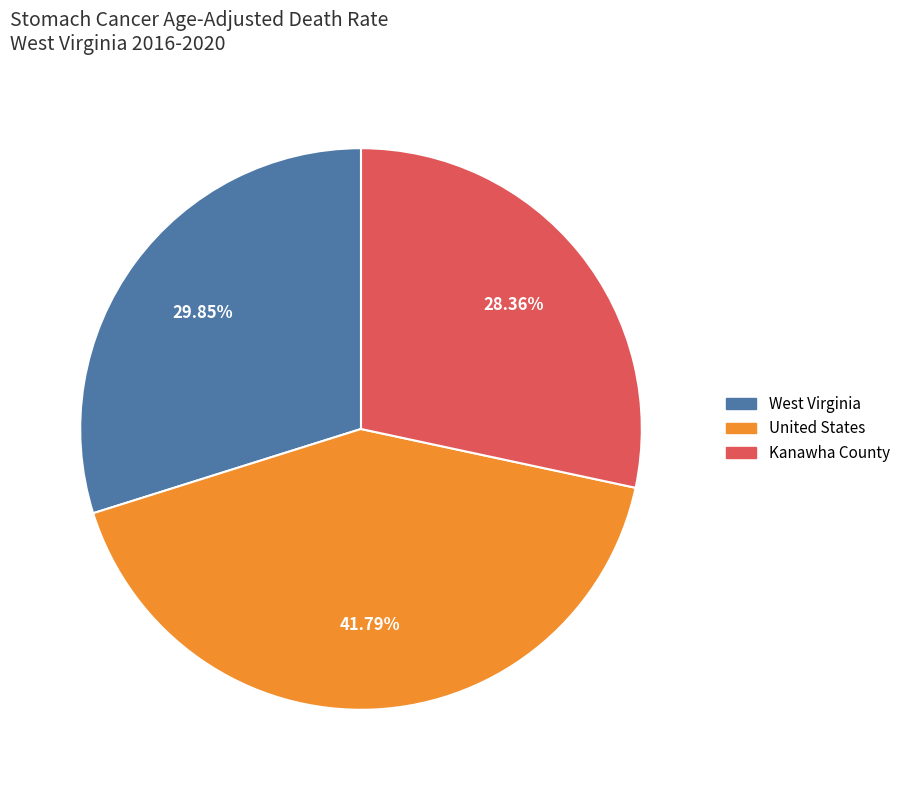

What is the smallest slice in the pie chart?

Kanawha County